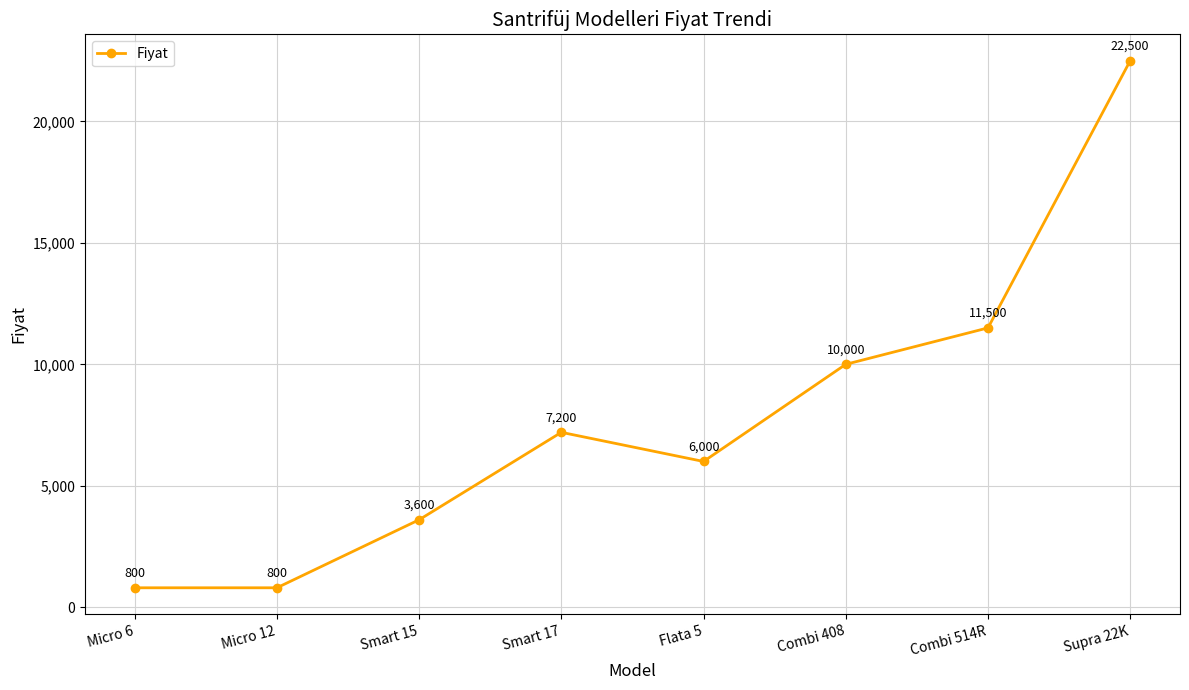

What is the value of the 6th point from the left?

10000